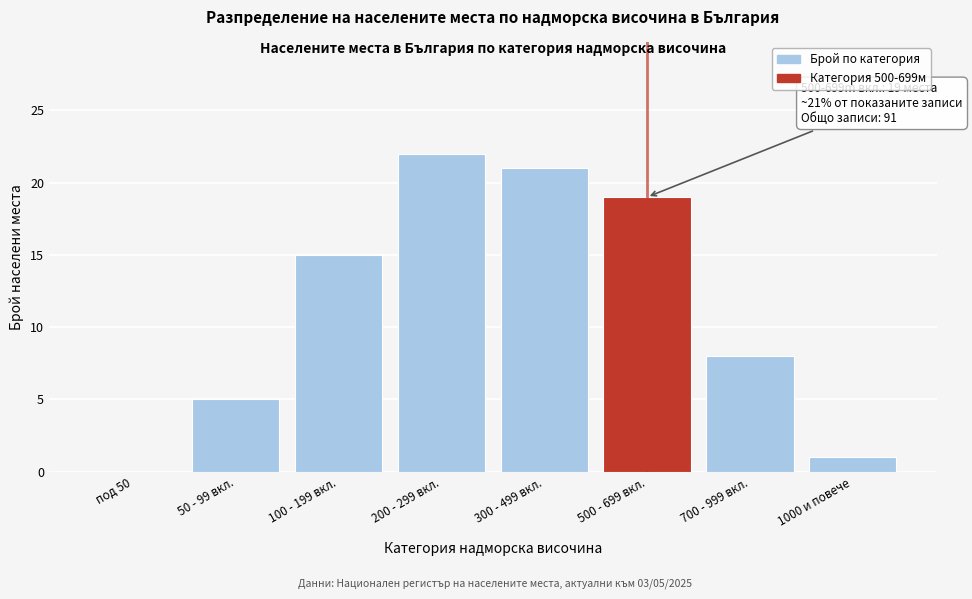

Reading left to right, what are all the values shown in this chart?

под 50=0	50 - 99 вкл.=5	100 - 199 вкл.=15	200 - 299 вкл.=22	300 - 499 вкл.=21	500 - 699 вкл.=19	700 - 999 вкл.=8	1000 и повече=1